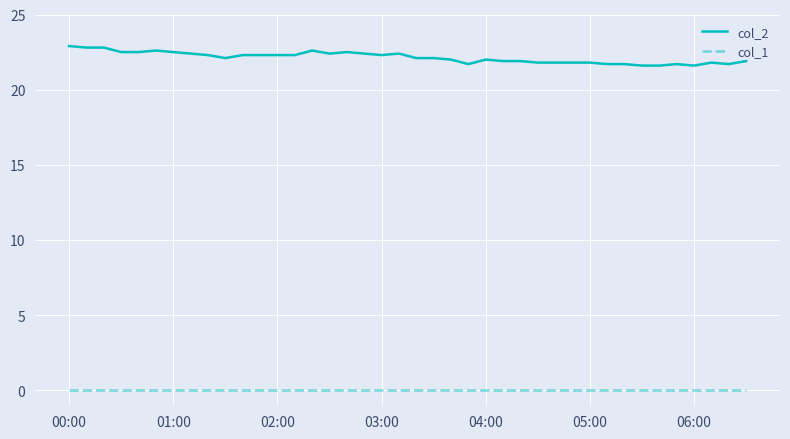

Rank the series by their average value, from lowest to highest.

col_1, col_2